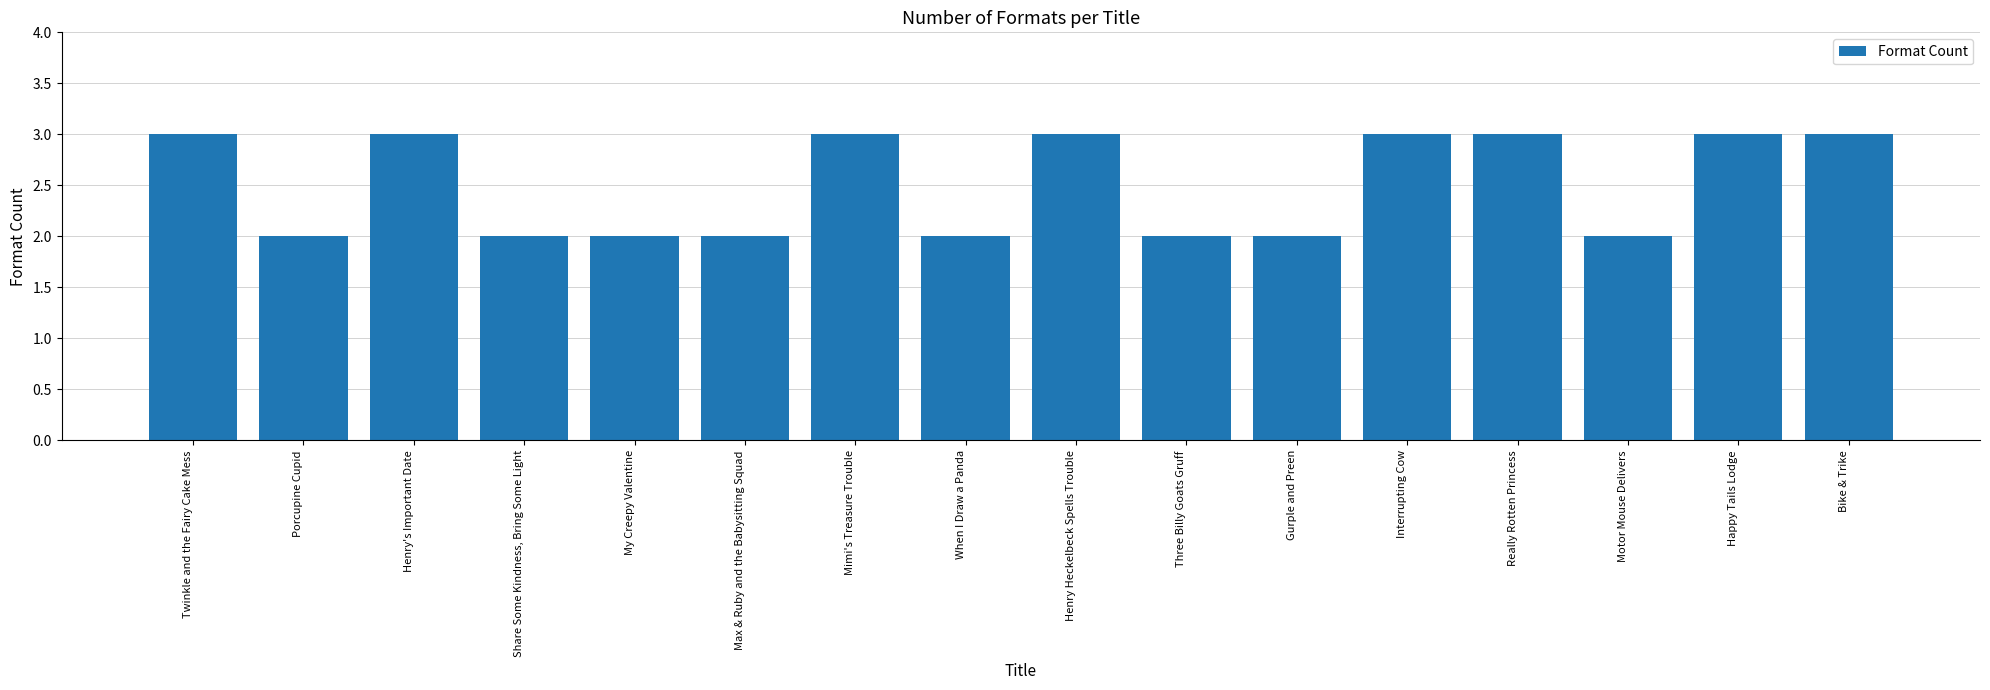

What is the smallest value displayed?

2